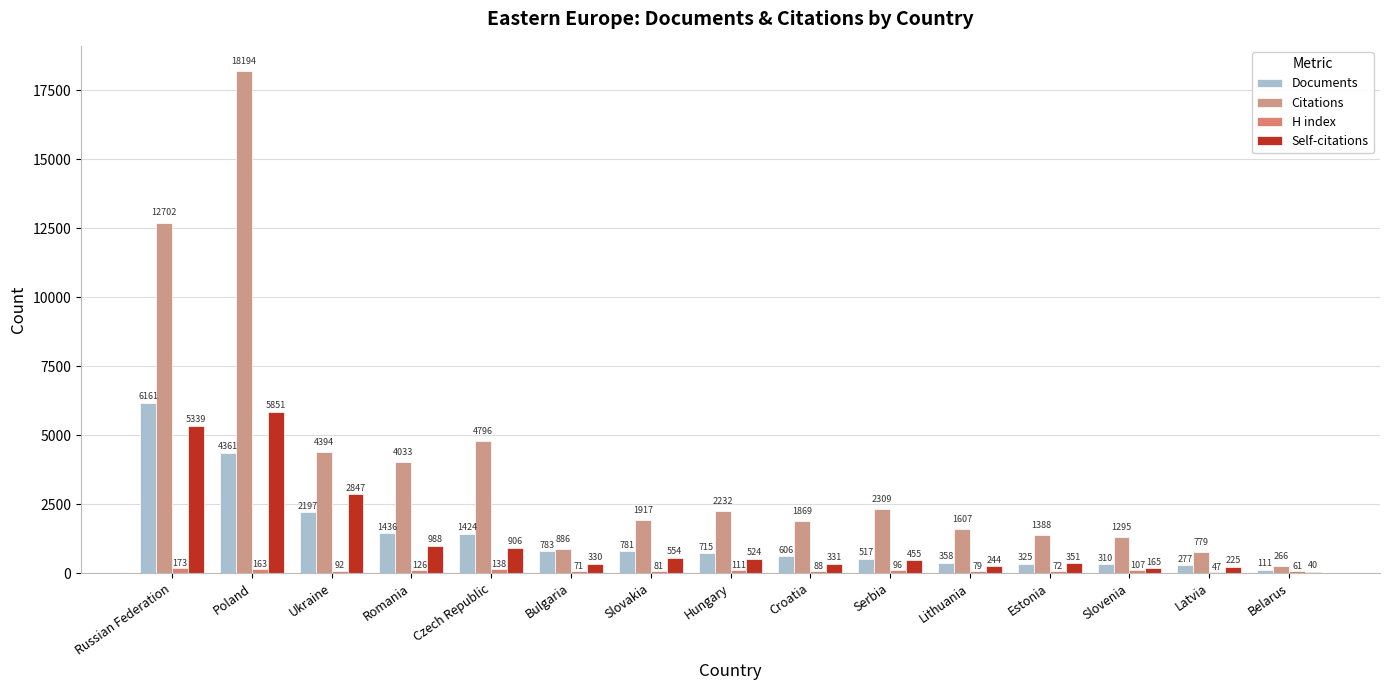

What is the total value across all series at Czech Republic?

7264